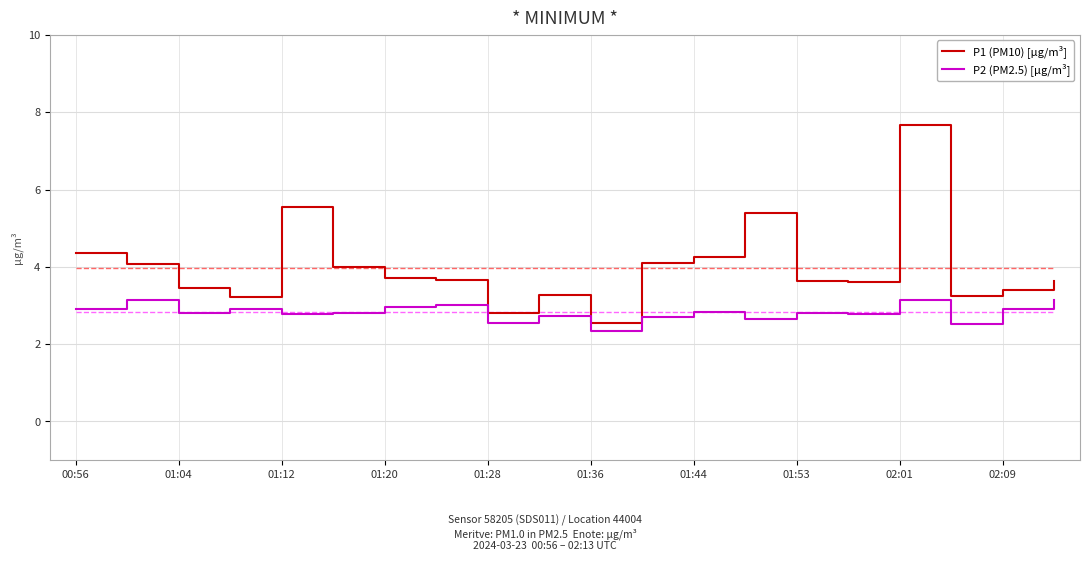

Which series has the largest total across all categories?

P1 (PM10) [µg/m³]